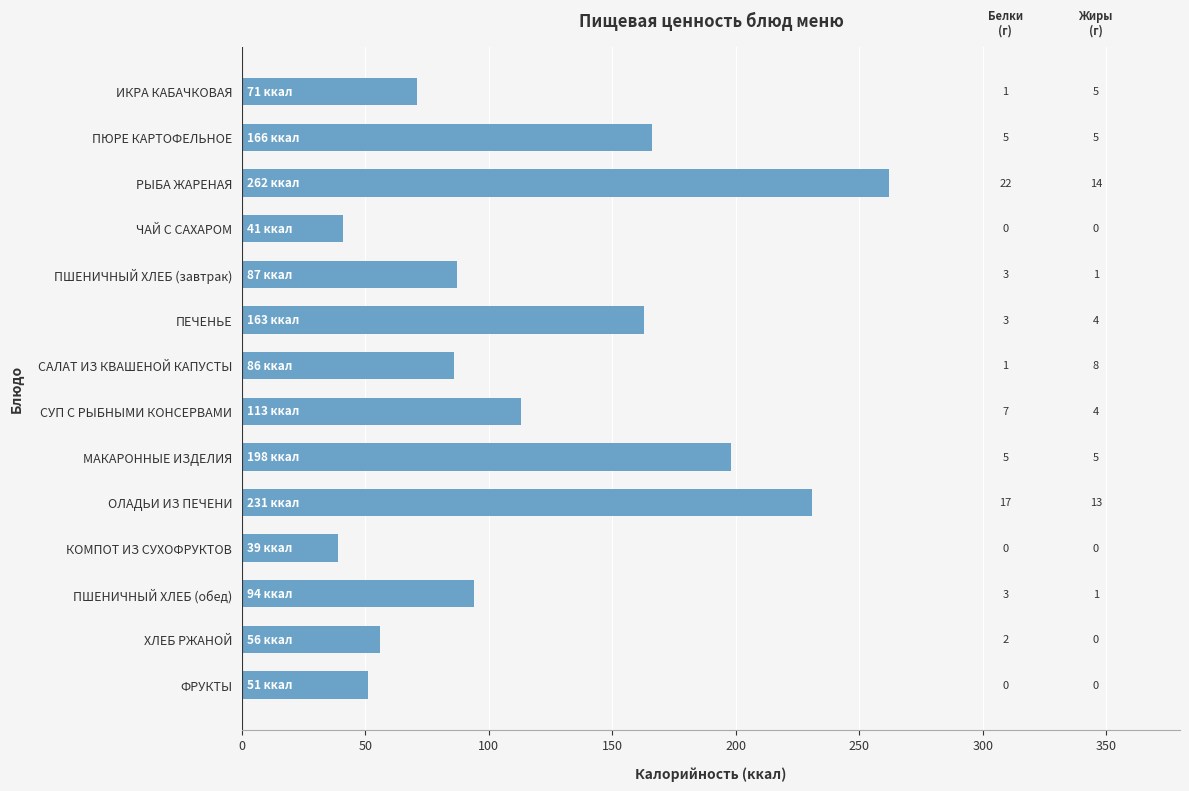

What is the maximum value shown in the chart?

262